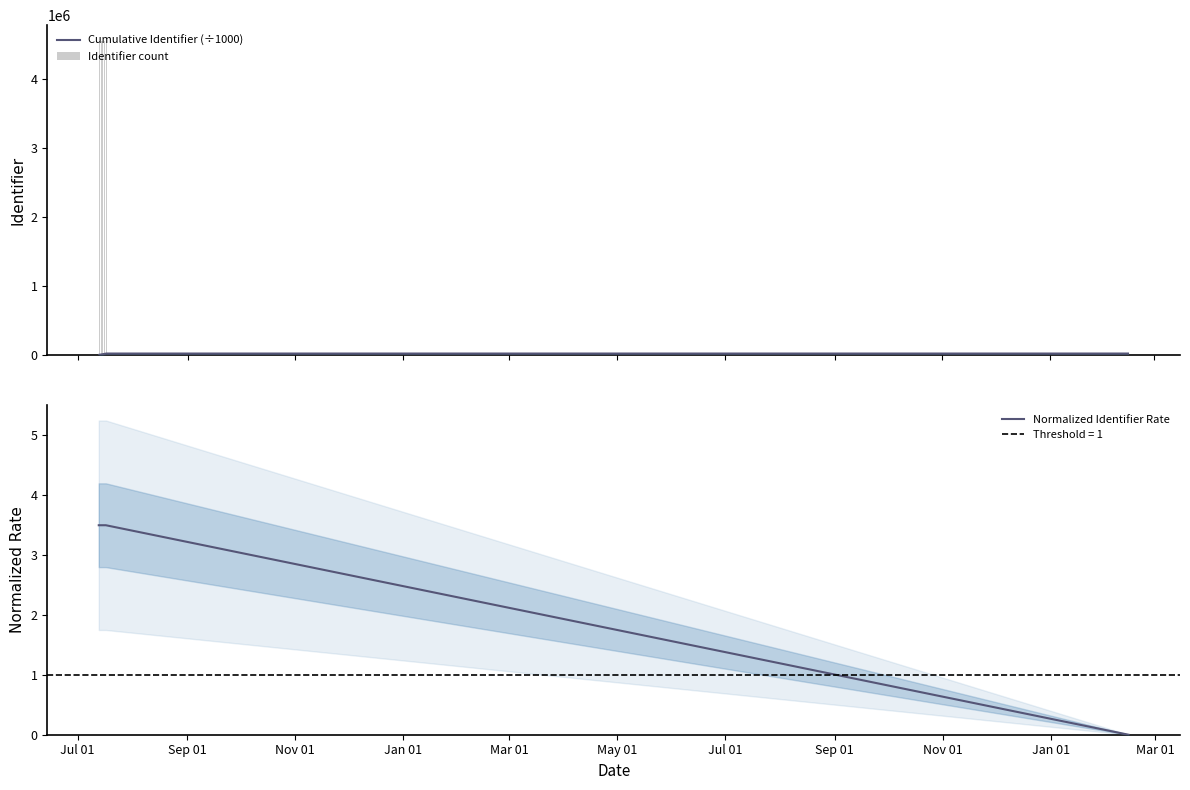

What is the maximum value shown in the chart?

22721.7